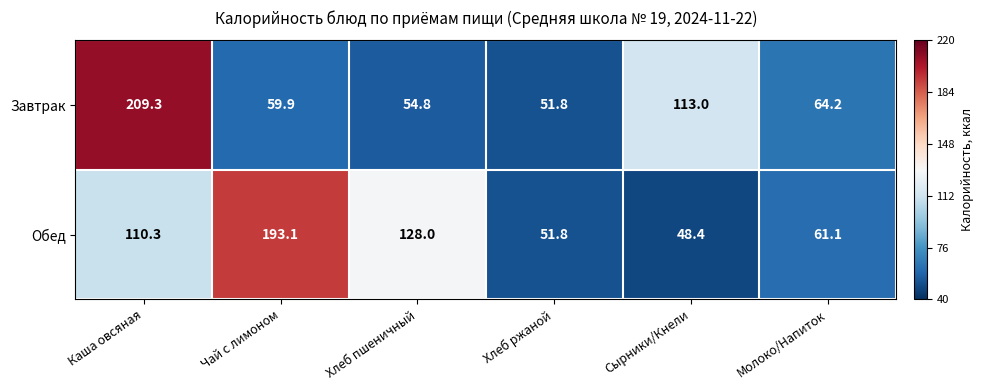

Which series changed the most between Каша овсяная and Хлеб пшеничный?

Завтрак